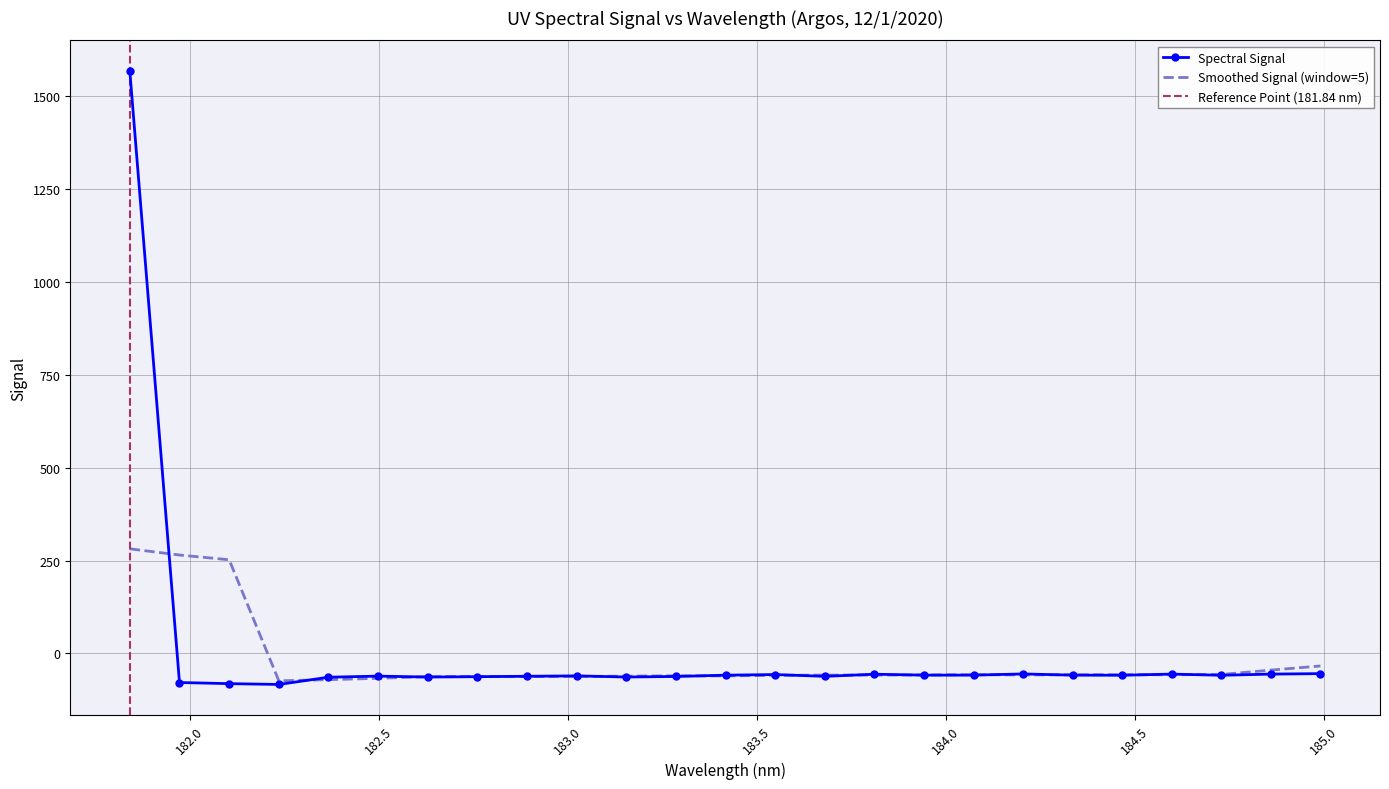

What is the difference between the maximum and minimum values?

1650.5